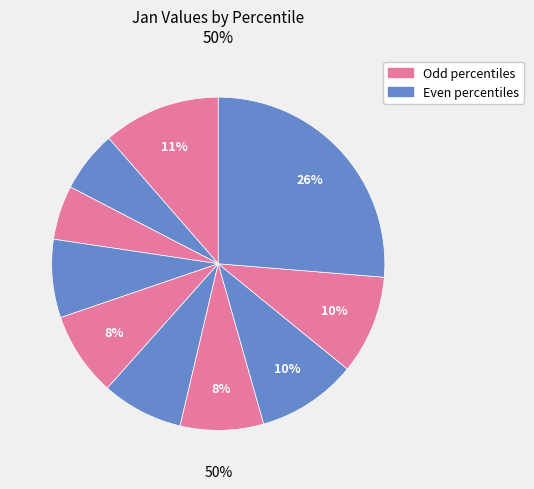

To the nearest percent, what is the difference between the pct05 and pct95 slice percentages?

15%